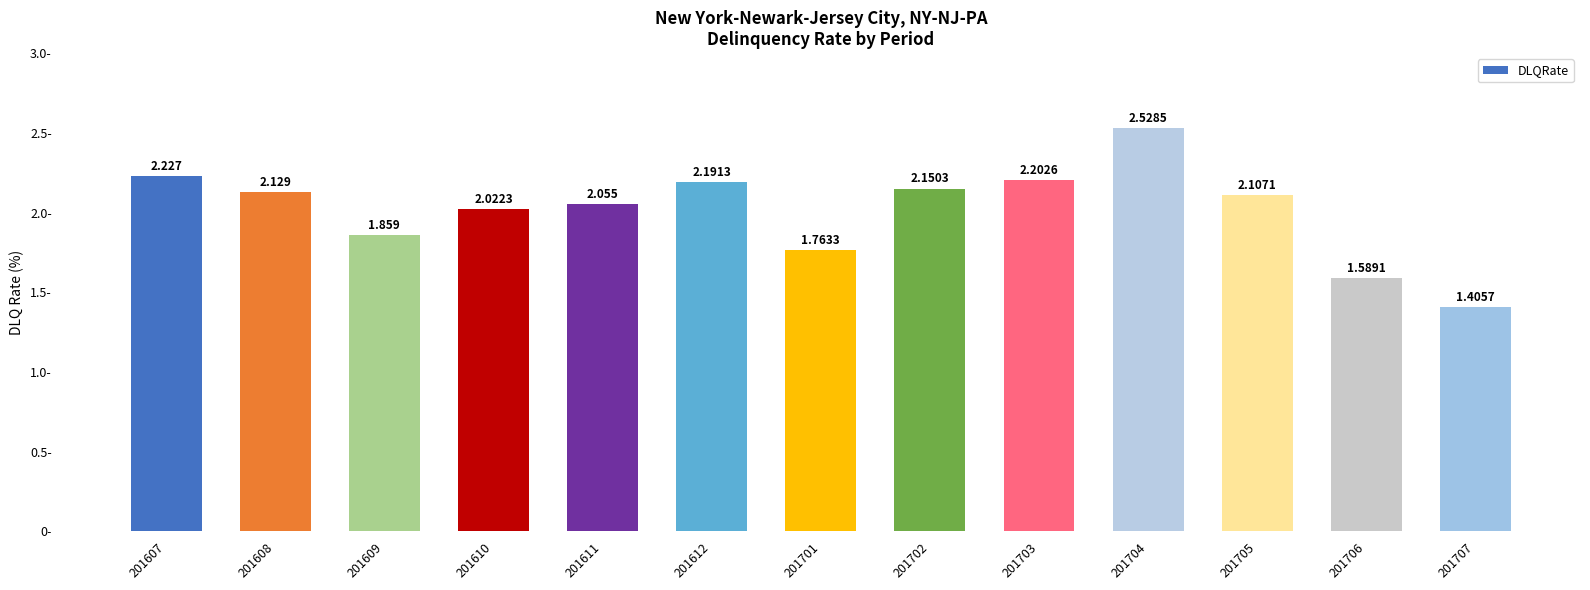

What is the change in value from 201612 to 201707?

-0.8